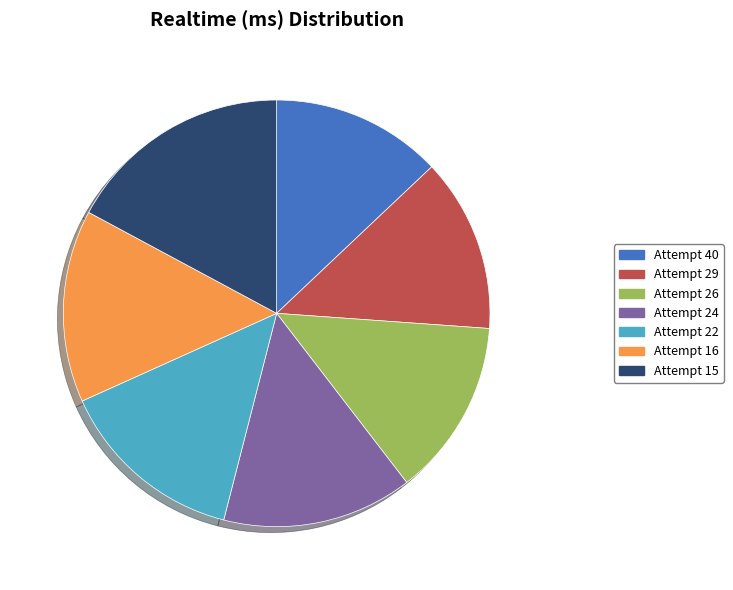

Combined, do Attempt 40 and Attempt 24 account for over 50%?

No